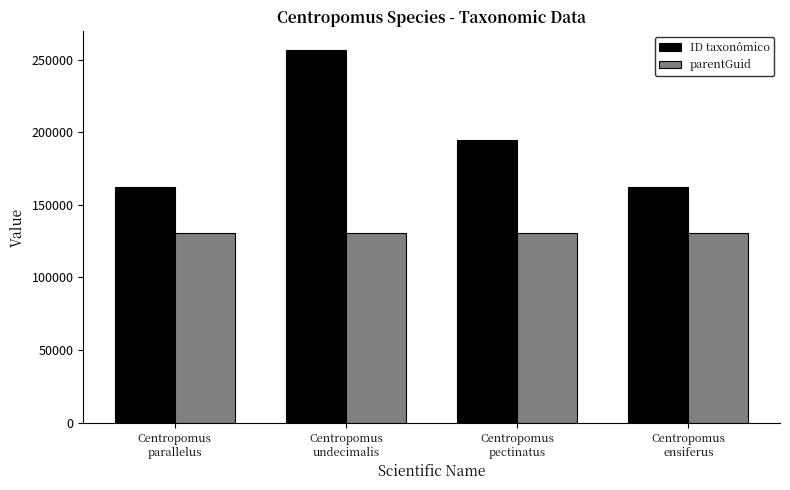

What is the average value of the parentGuid series?

130852